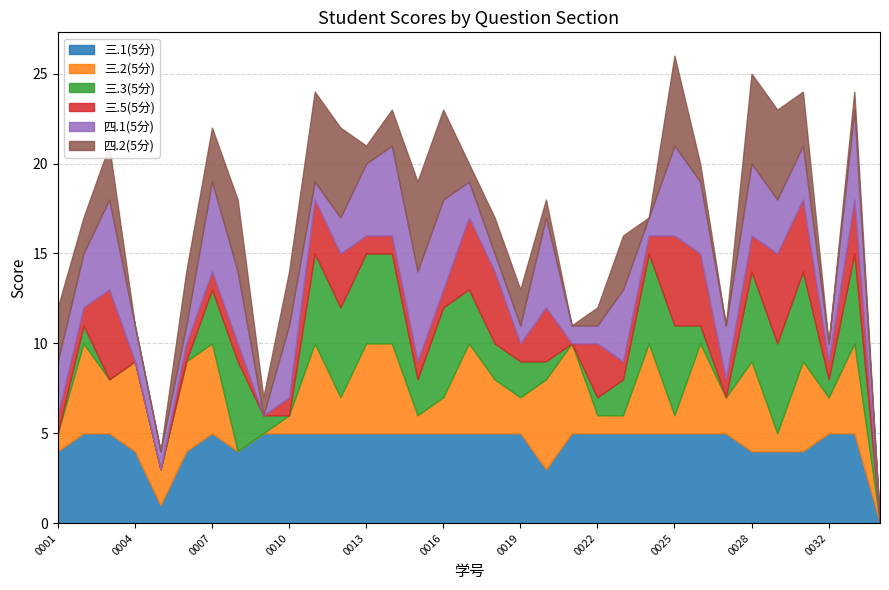

Which has a higher value, 2023080026 or 2023080006?

2023080026